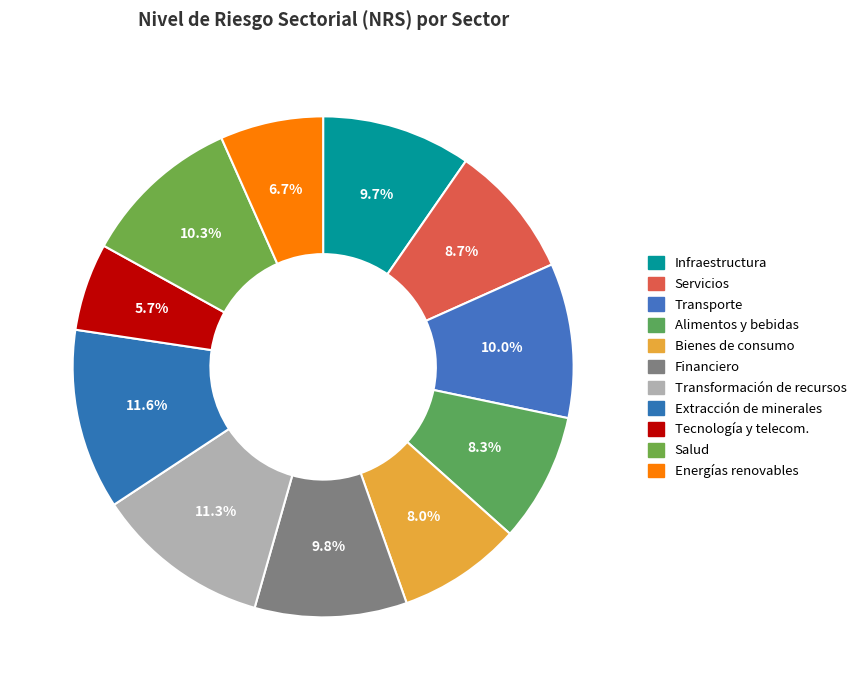

How many segments does this pie chart have?

11